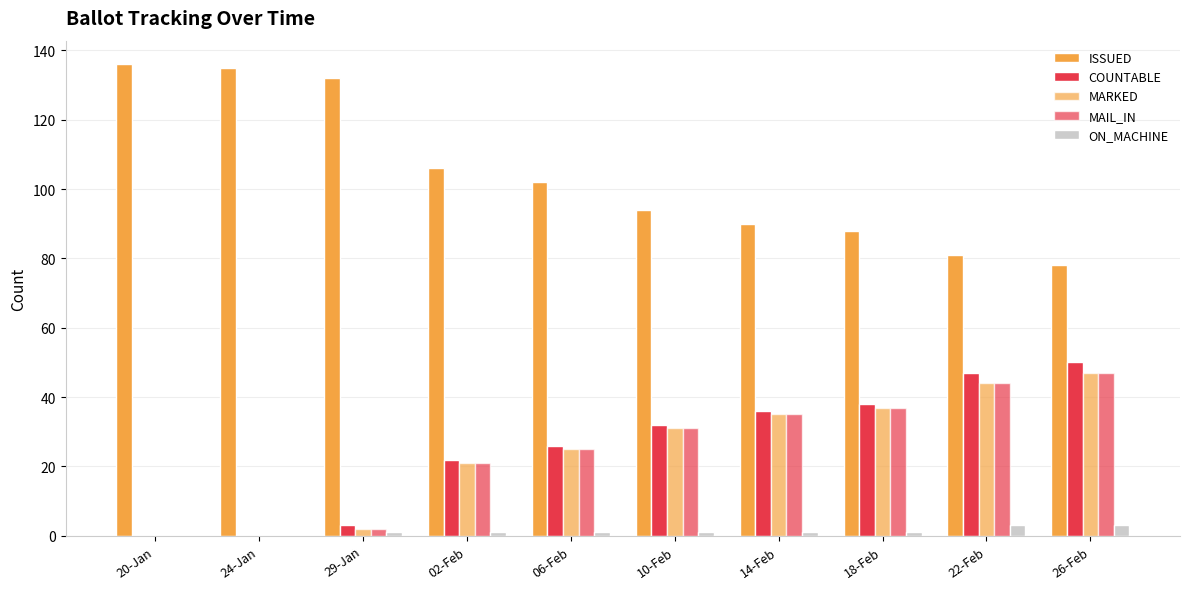

How many categories are shown in the chart?

10